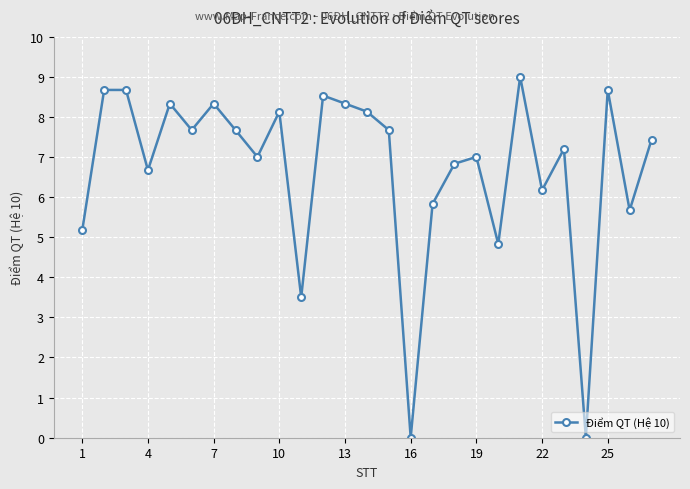

What is the maximum value shown in the chart?

9.0